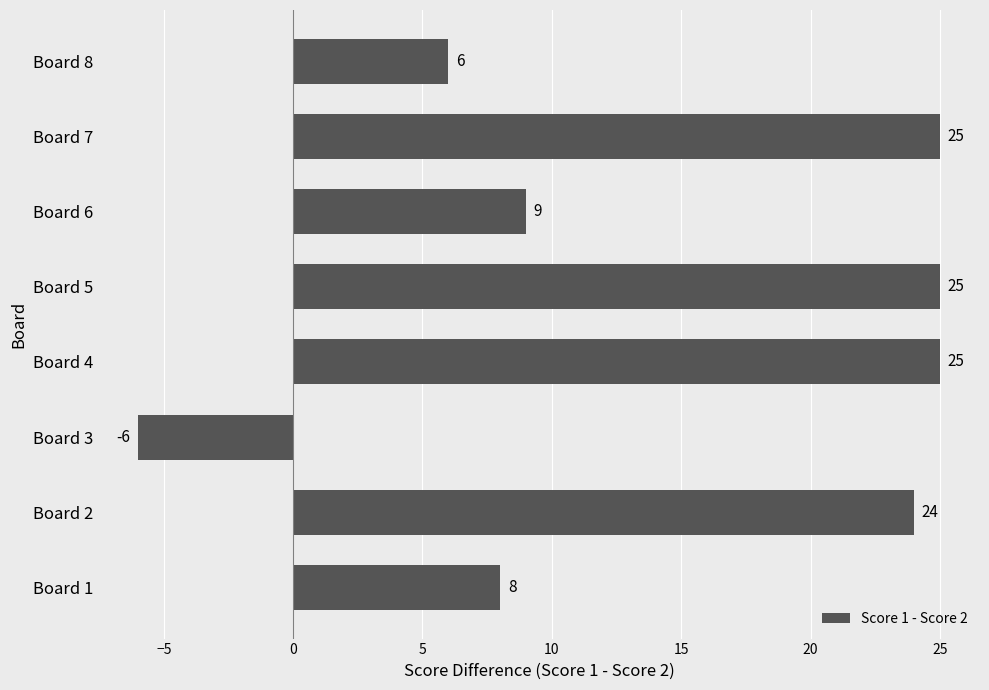

Reading bottom to top, what are all the values shown in this chart?

Board 1=8	Board 2=24	Board 3=-6	Board 4=25	Board 5=25	Board 6=9	Board 7=25	Board 8=6